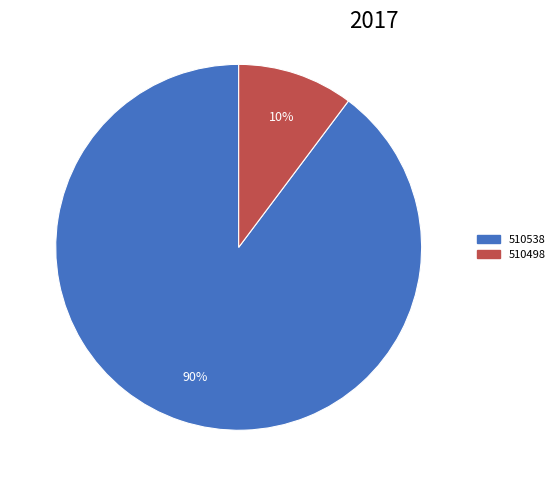

To the nearest percent, what is the difference between the largest and smallest slice percentages?

80%